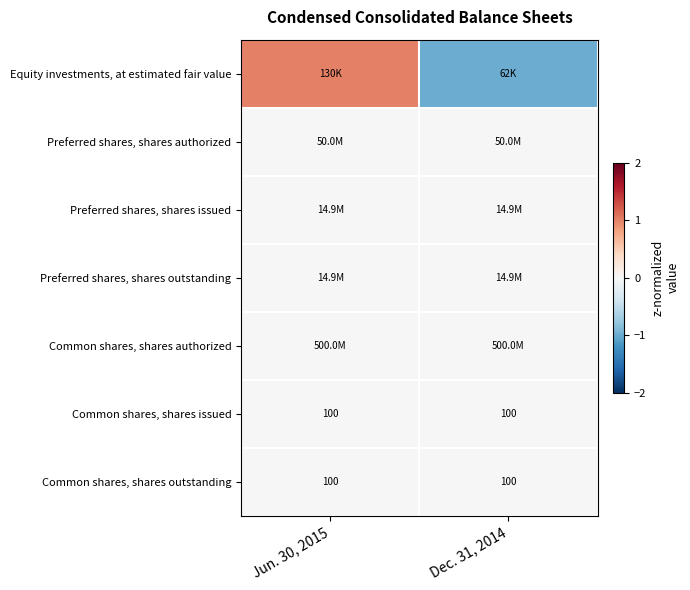

What is the approximate value of Common shares, shares outstanding at Jun. 30, 2015?

100